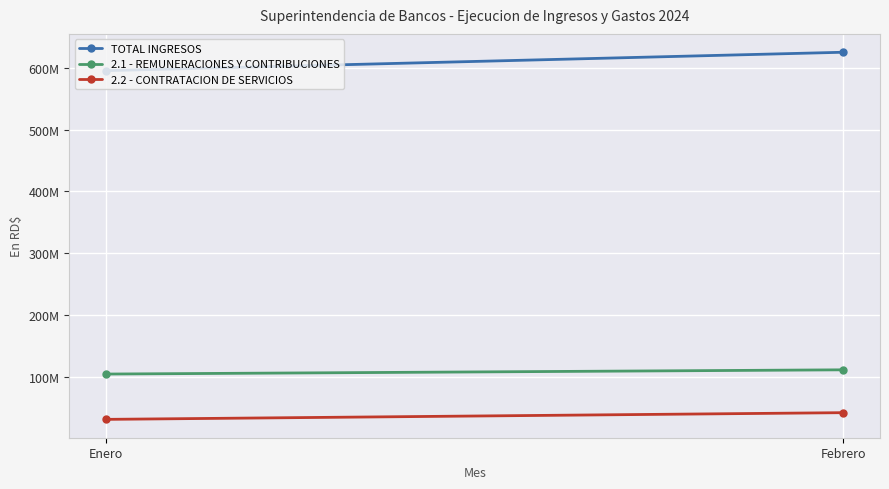

Reading left to right, extract all data points from this chart.

TOTAL INGRESOS: 595557328.0	625336074.0
2.1 - REMUNERACIONES Y CONTRIBUCIONES: 104324310.0	111168496.0
2.2 - CONTRATACION DE SERVICIOS: 30958622.3	41799999.5